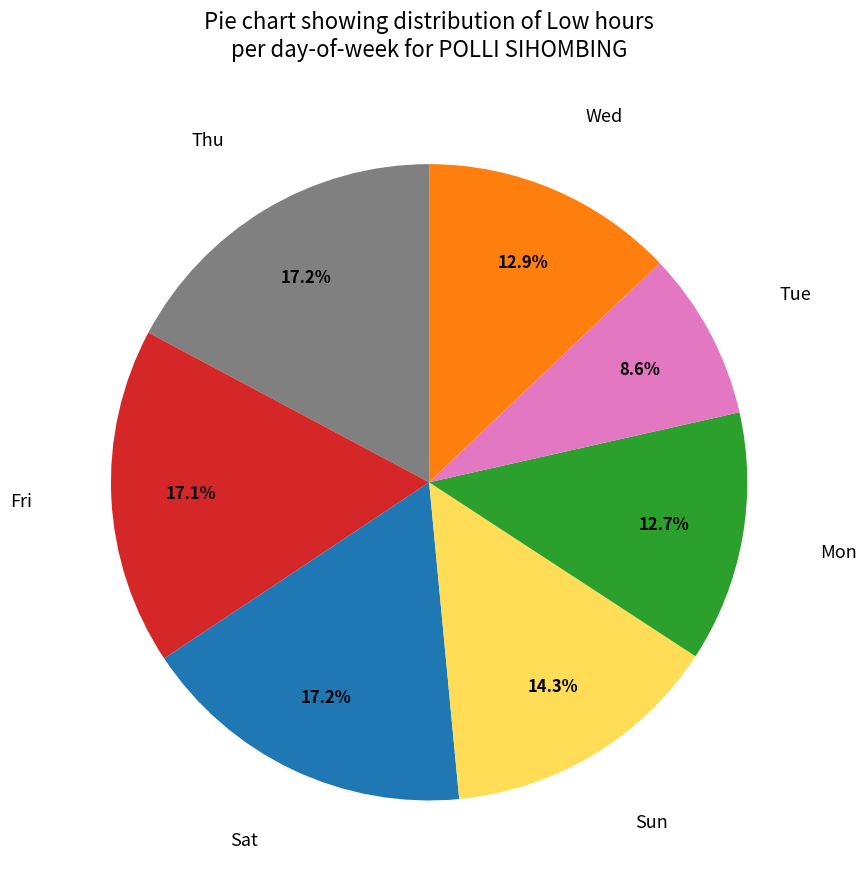

Which category has the smallest portion of the pie?

Tue